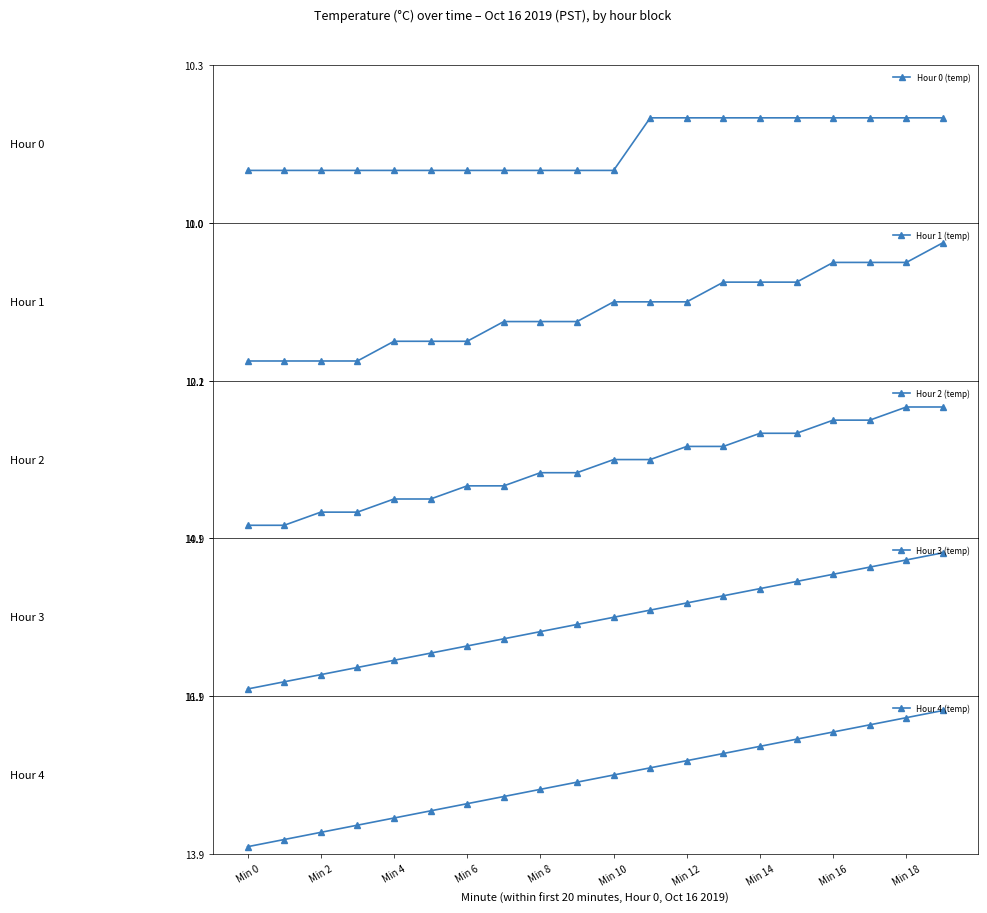

Where does the Hour 3 (temp) series first go above 13?

11